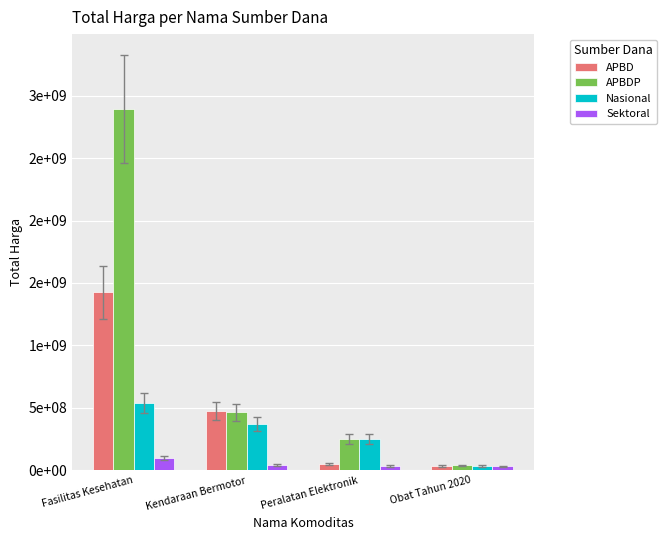

Between Fasilitas Kesehatan and Peralatan Elektronik, which series saw the biggest shift?

APBDP